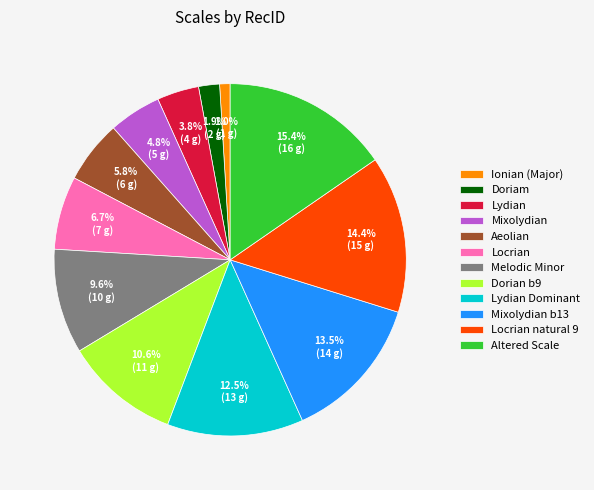

What percentage is the Melodic Minor slice, to the nearest percent?

10%